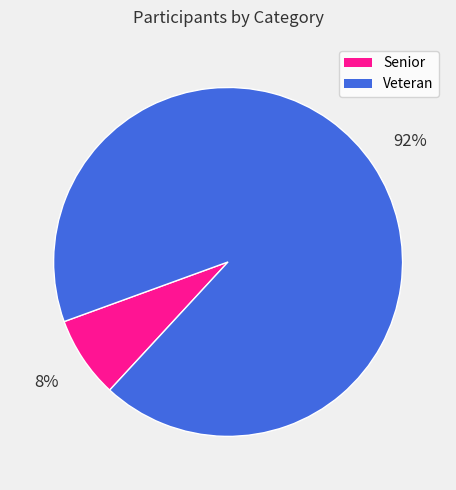

Does any single category account for the majority?

Yes